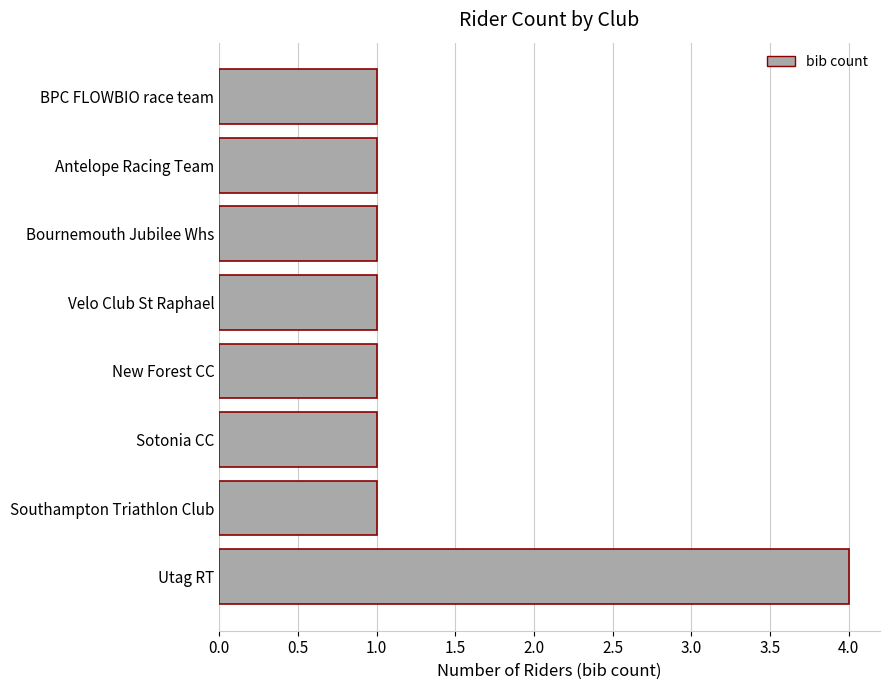

The chart shows a value of 1 at Antelope Racing Team. True or false?

True